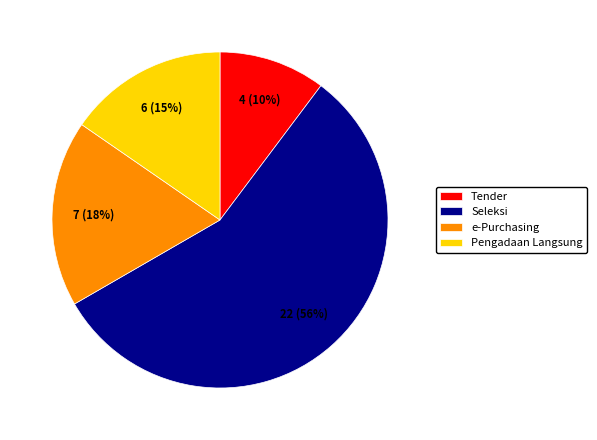

To the nearest percent, what portion does Tender represent?

10%